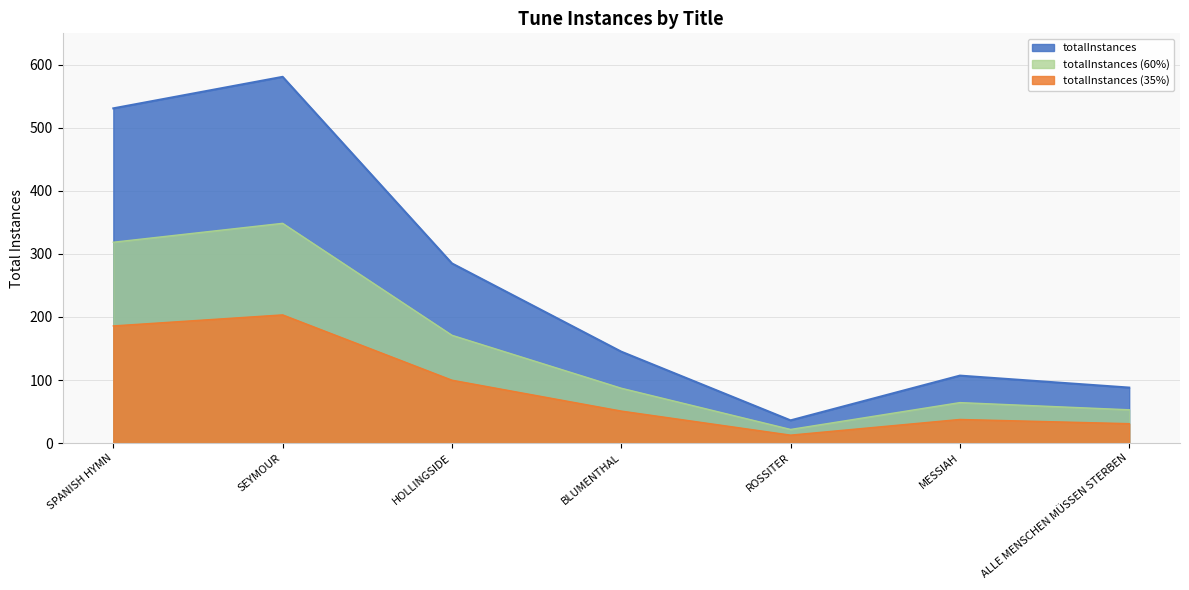

At which category does the data reach its first local valley?

ROSSITER